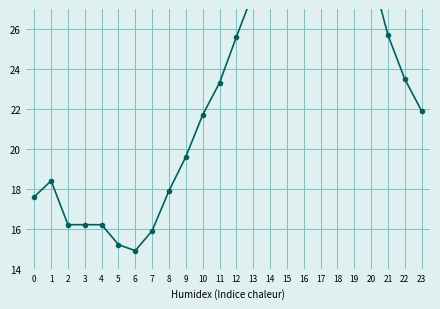

Rank the categories by value from lowest to highest.

6, 5, 7, 2, 3, 4, 0, 8, 1, 9, 10, 23, 11, 22, 12, 21, 13, 20, 14, 16, 15, 19, 18, 17